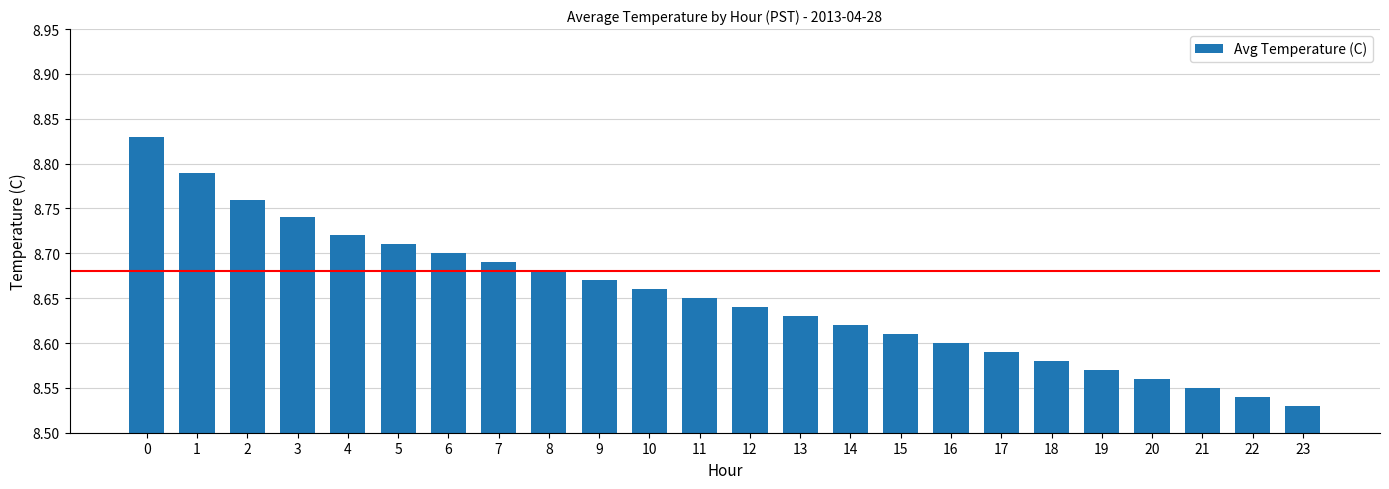

Rank the categories by value from highest to lowest.

0, 1, 2, 3, 4, 5, 6, 7, 8, 9, 10, 11, 12, 13, 14, 15, 16, 17, 18, 19, 20, 21, 22, 23